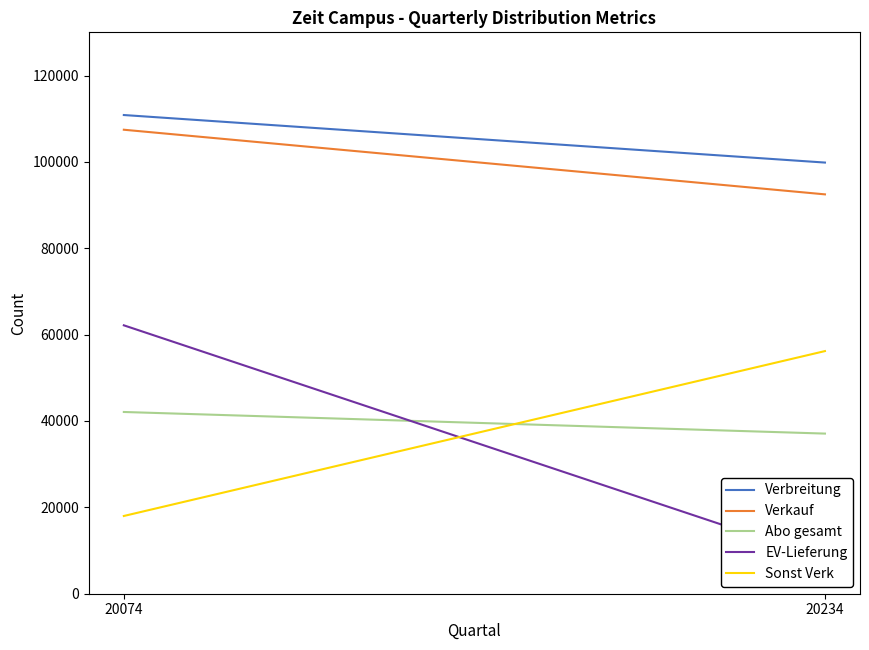

Between 20074 and 20234, which series saw the biggest shift?

EV-Lieferung